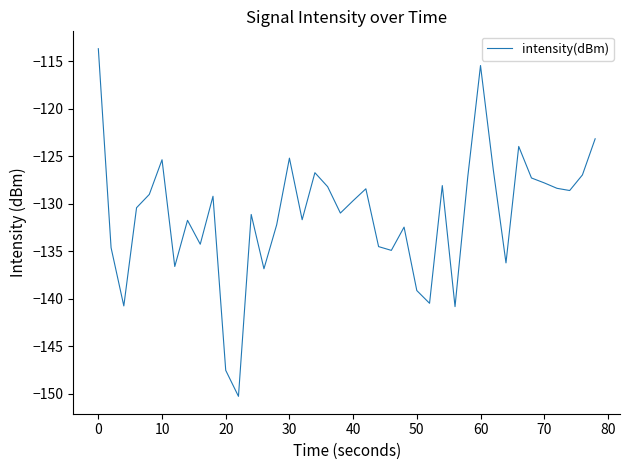

What is the greatest value displayed?

-113.7